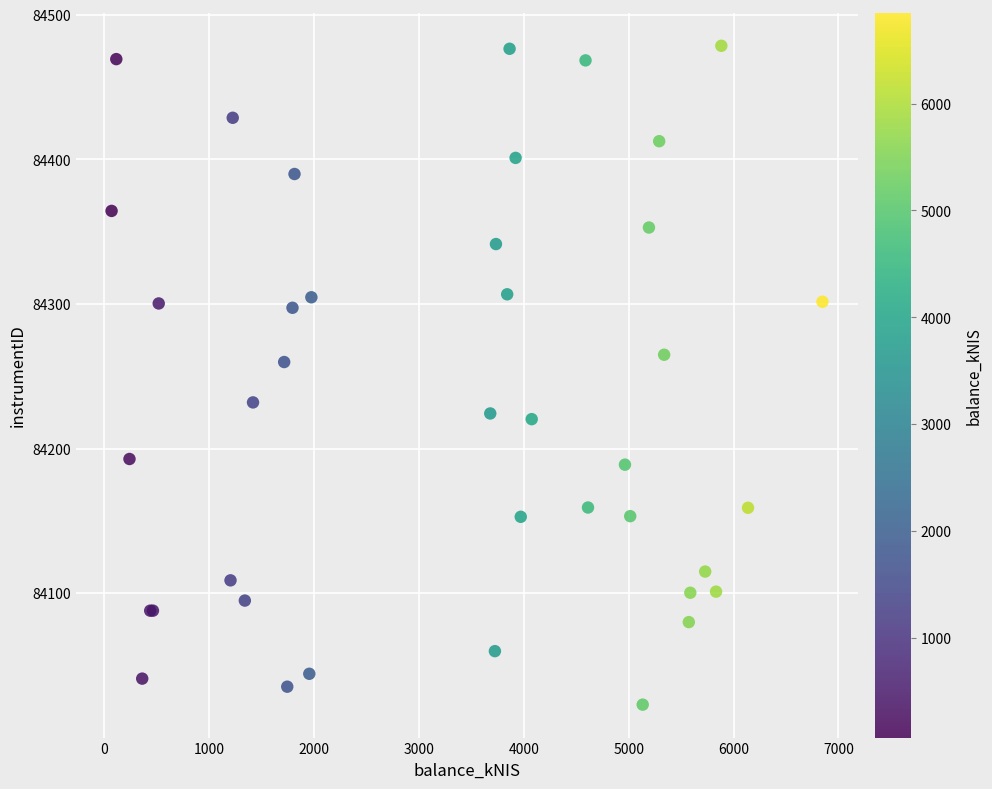

What Y value in the scatter plot is closest to 84250?

84259.8